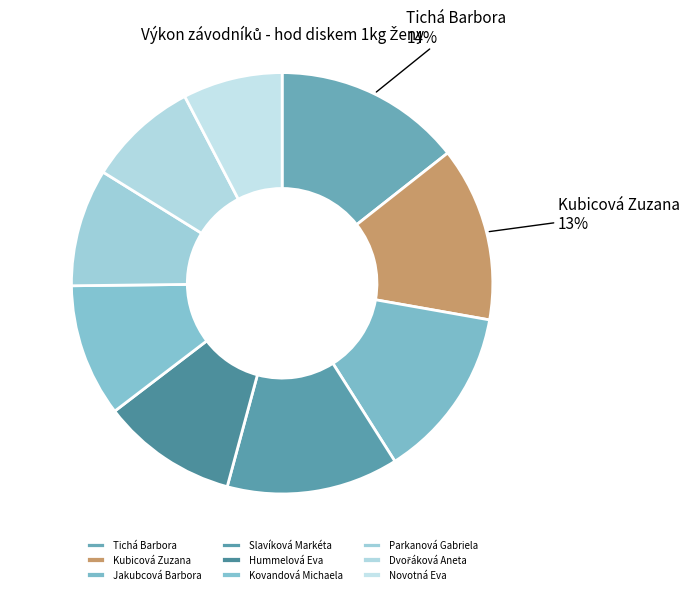

Rank the categories by value from lowest to highest.

Novotná Eva, Dvořáková Aneta, Parkanová Gabriela, Kovandová Michaela, Hummelová Eva, Slavíková Markéta, Jakubcová Barbora, Kubicová Zuzana, Tichá Barbora